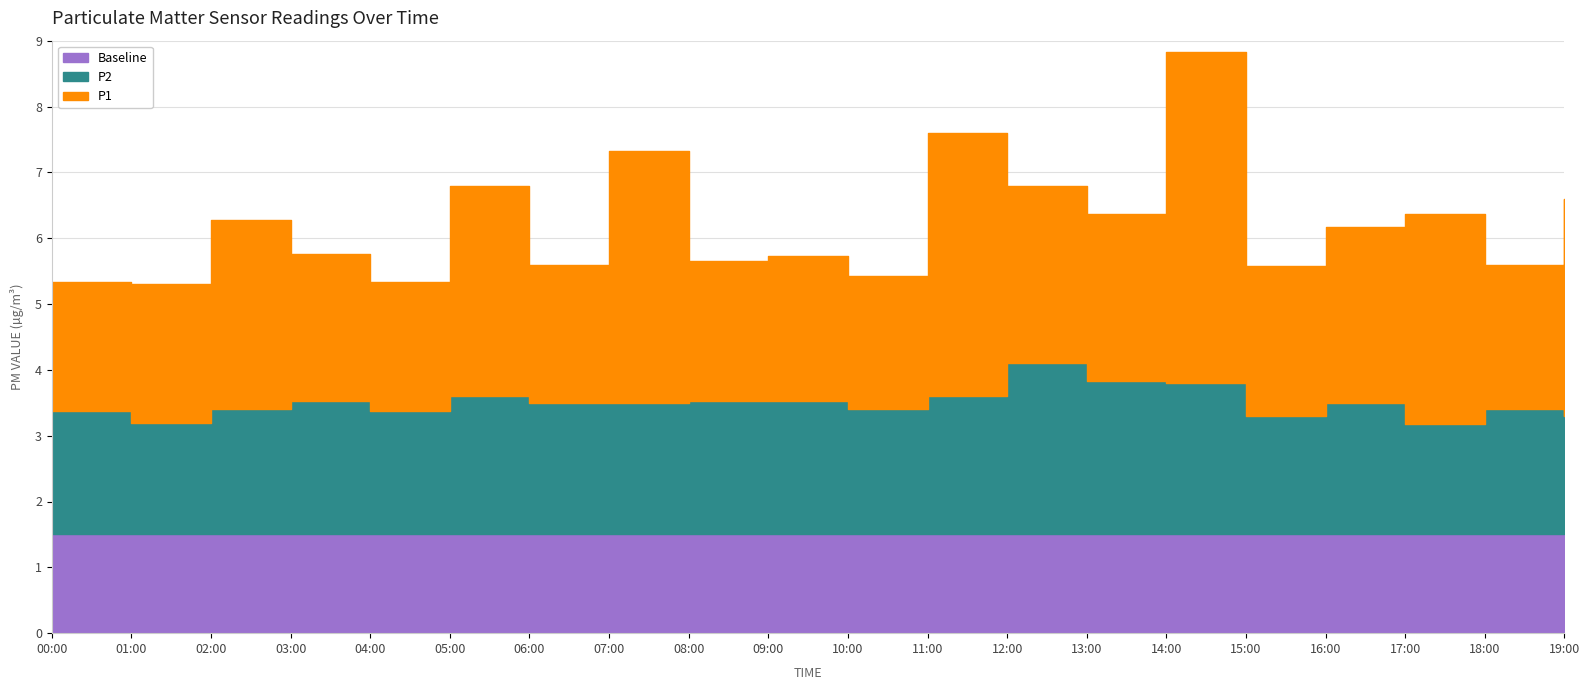

What is the label of the 12th point from the right?

08:00